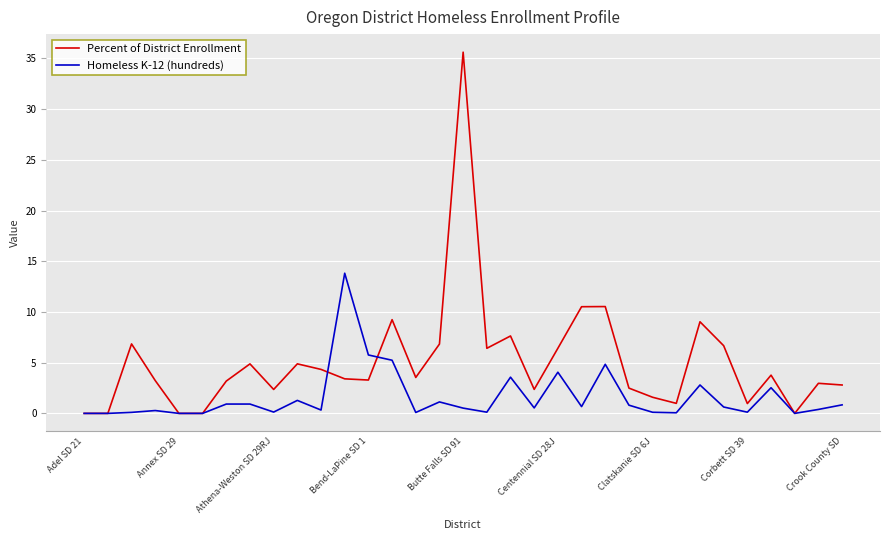

List the series in order of their peak value, lowest first.

Homeless K-12 (hundreds), Percent of District Enrollment